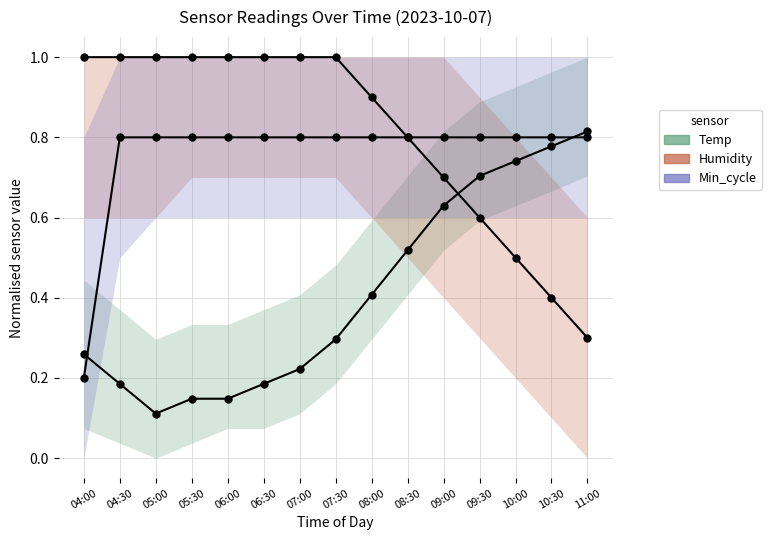

What is the value of the Temp point at the 12th from the left?

0.7